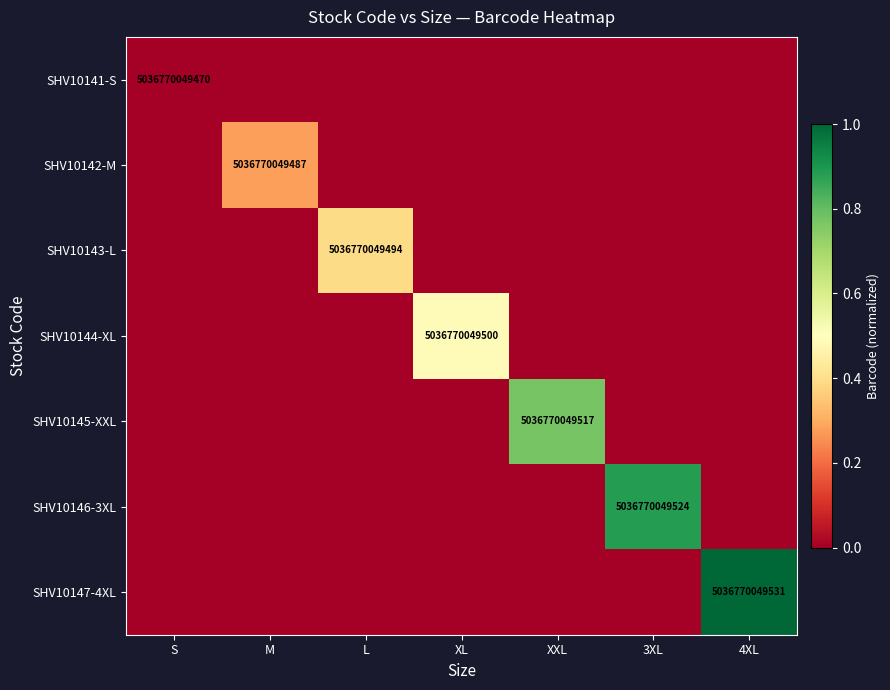

Where is SHV10147-4XL nearest to the value 0?

S